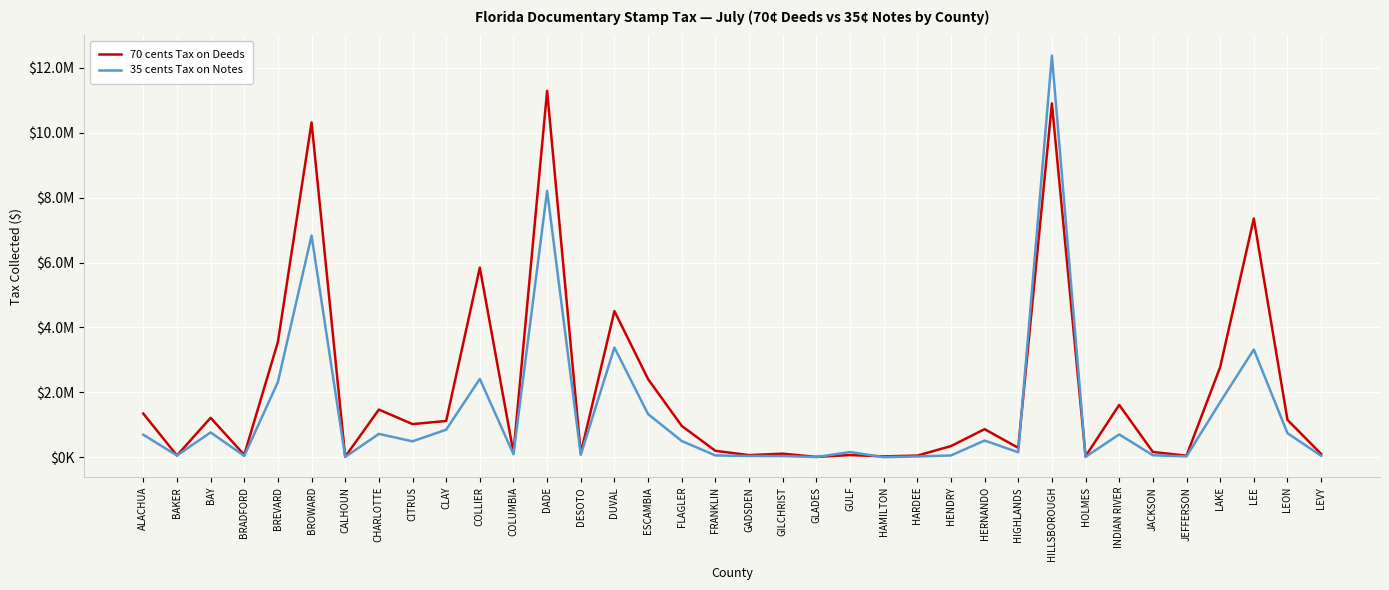

Is this an area chart (filled region under the line)?

No